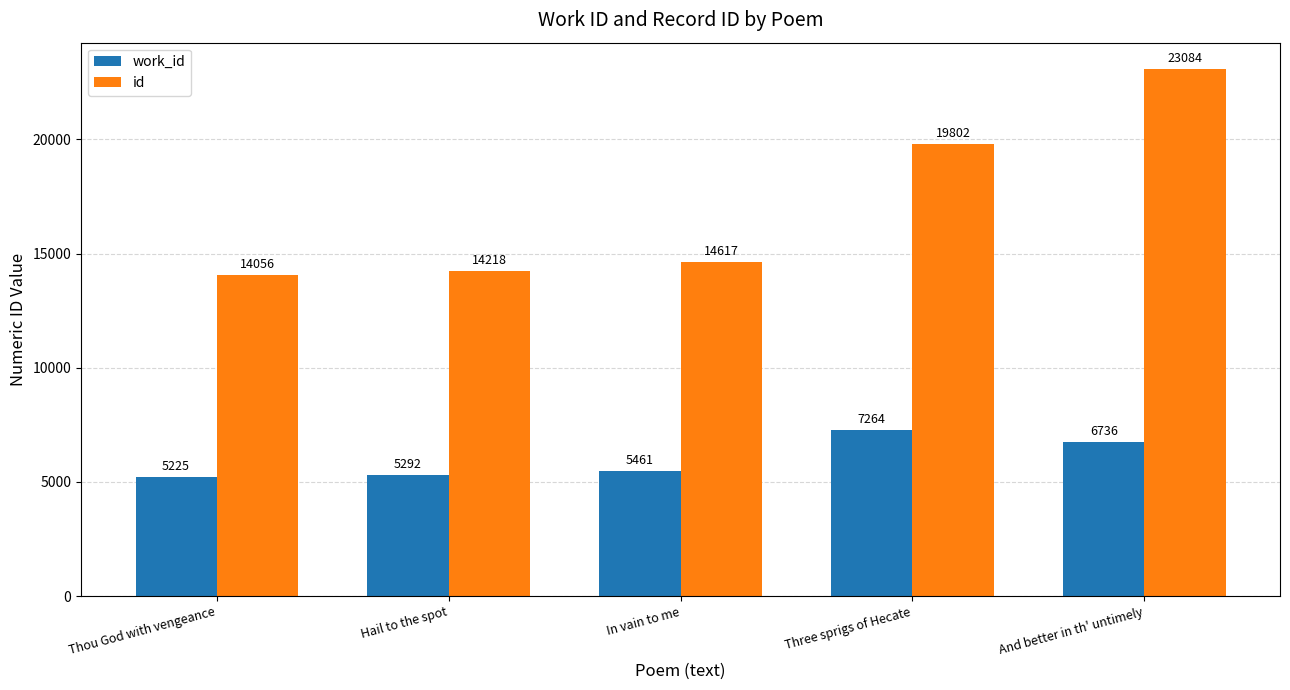

What is the label of the 3rd bar from the right?

In vain to me